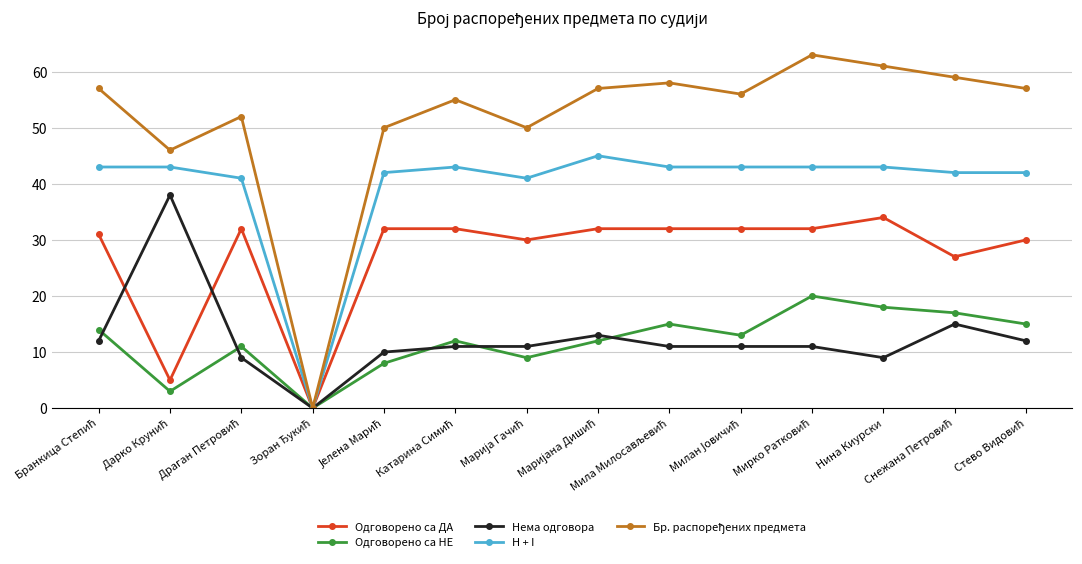

True or false: Одговорено са НЕ has more than 1 interior local peaks.

True